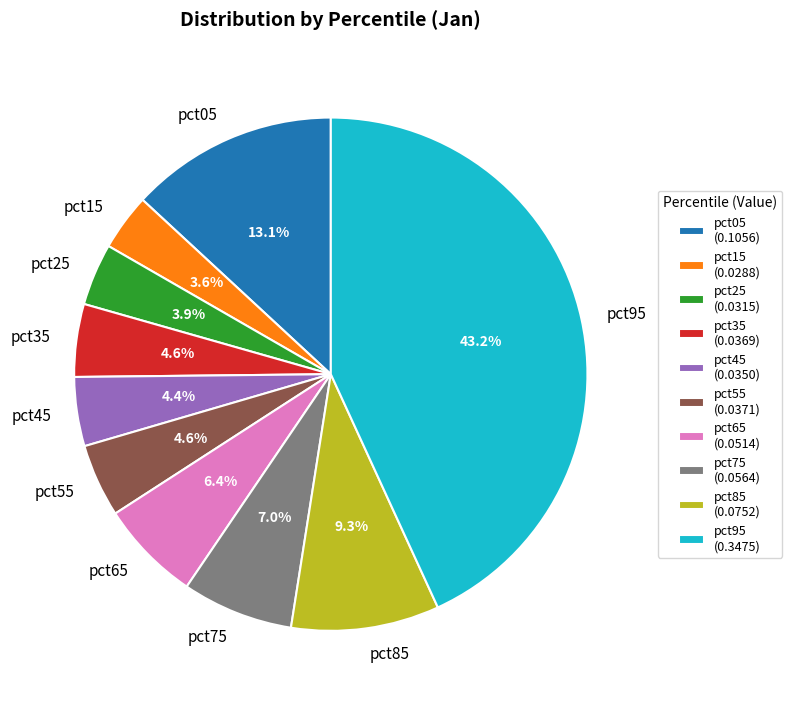

How many slices are in this pie chart?

10